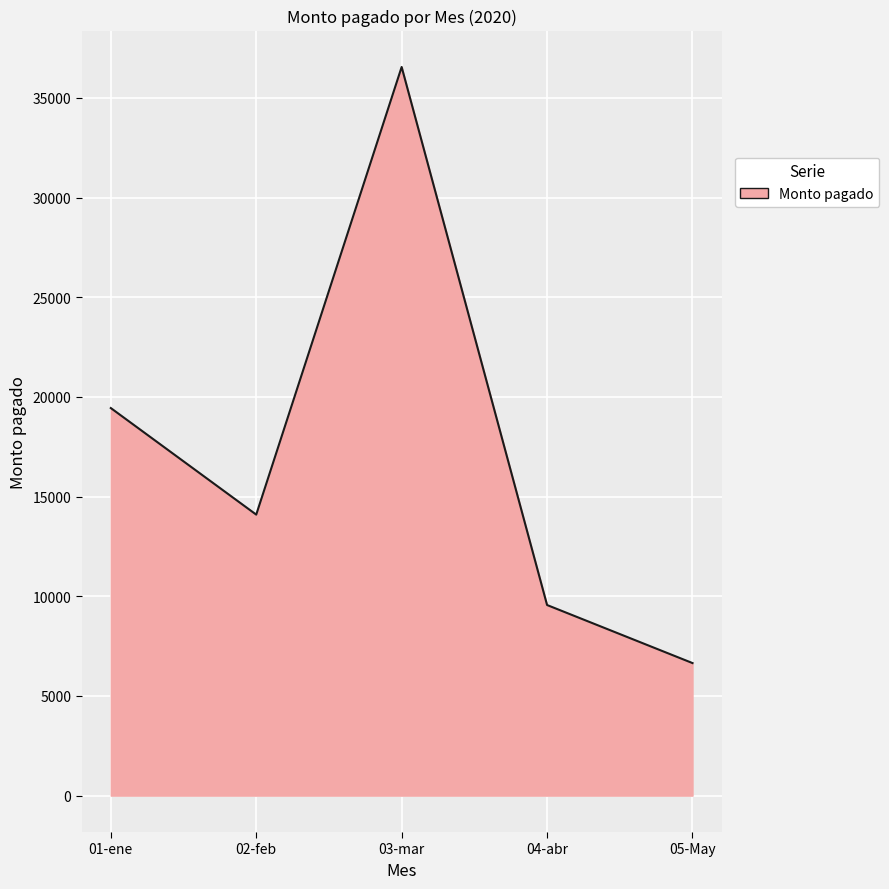

Which has a higher value, 04-abr or 02-feb?

02-feb